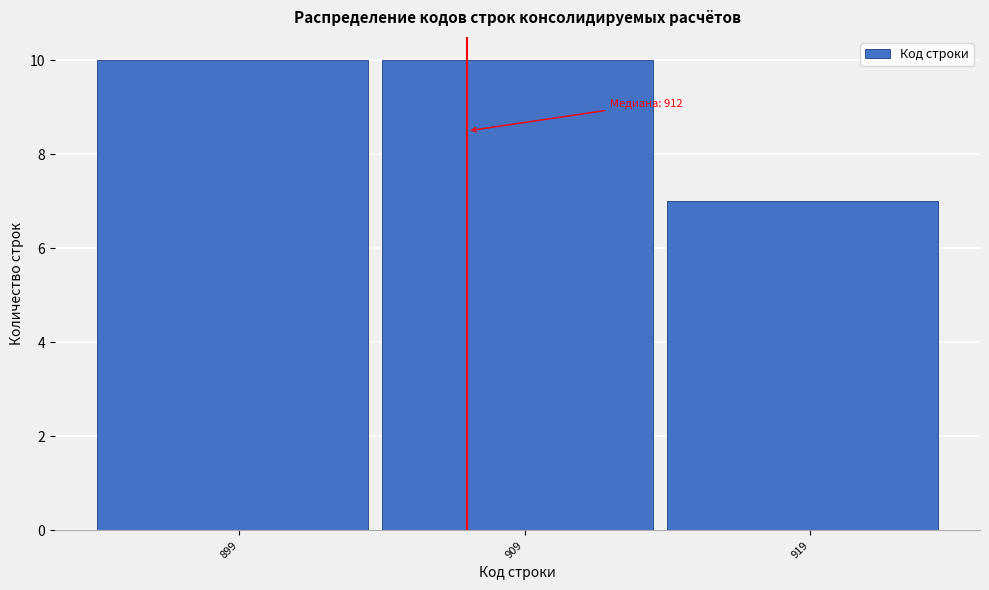

Reading left to right, what are all the values shown in this chart?

899=10	909=10	919=7